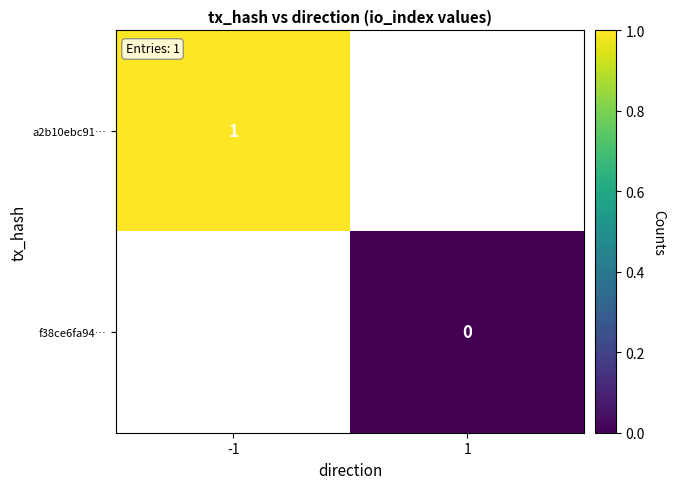

True or false: a2b10ebc91… has a value of 0 at -1.

False